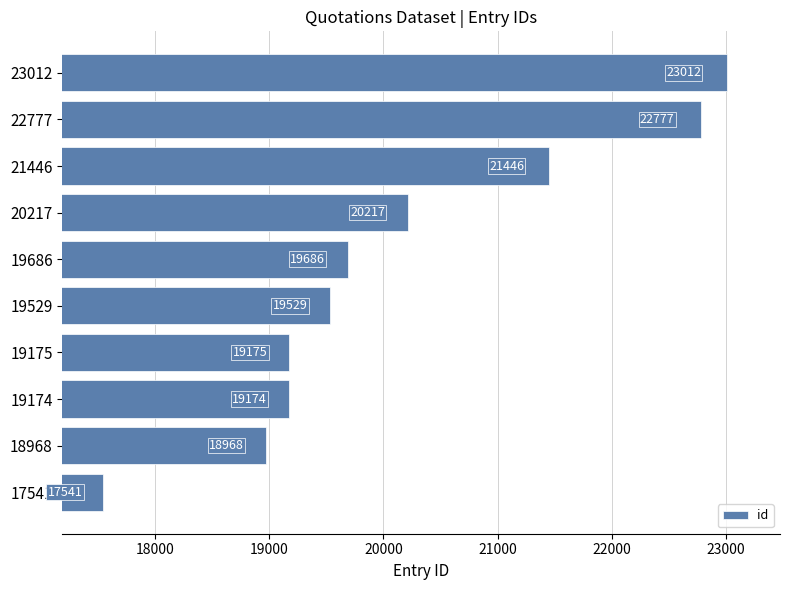

Reading top to bottom, transcribe all the data shown in this chart.

23012	22777	21446	20217	19686	19529	19175	19174	18968	17541